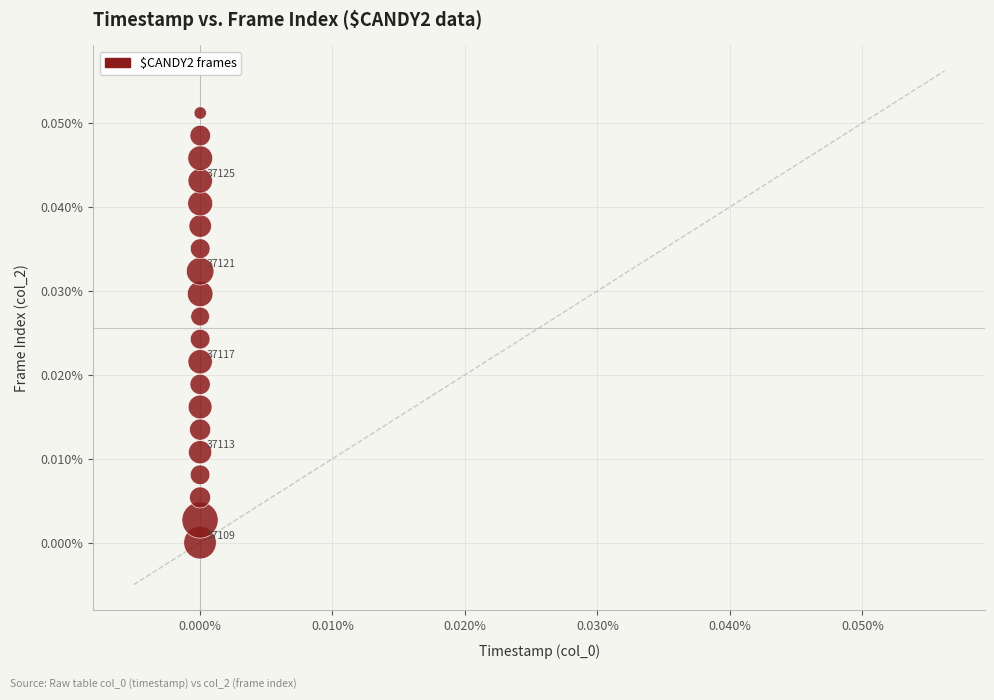

How many data points are displayed?

20